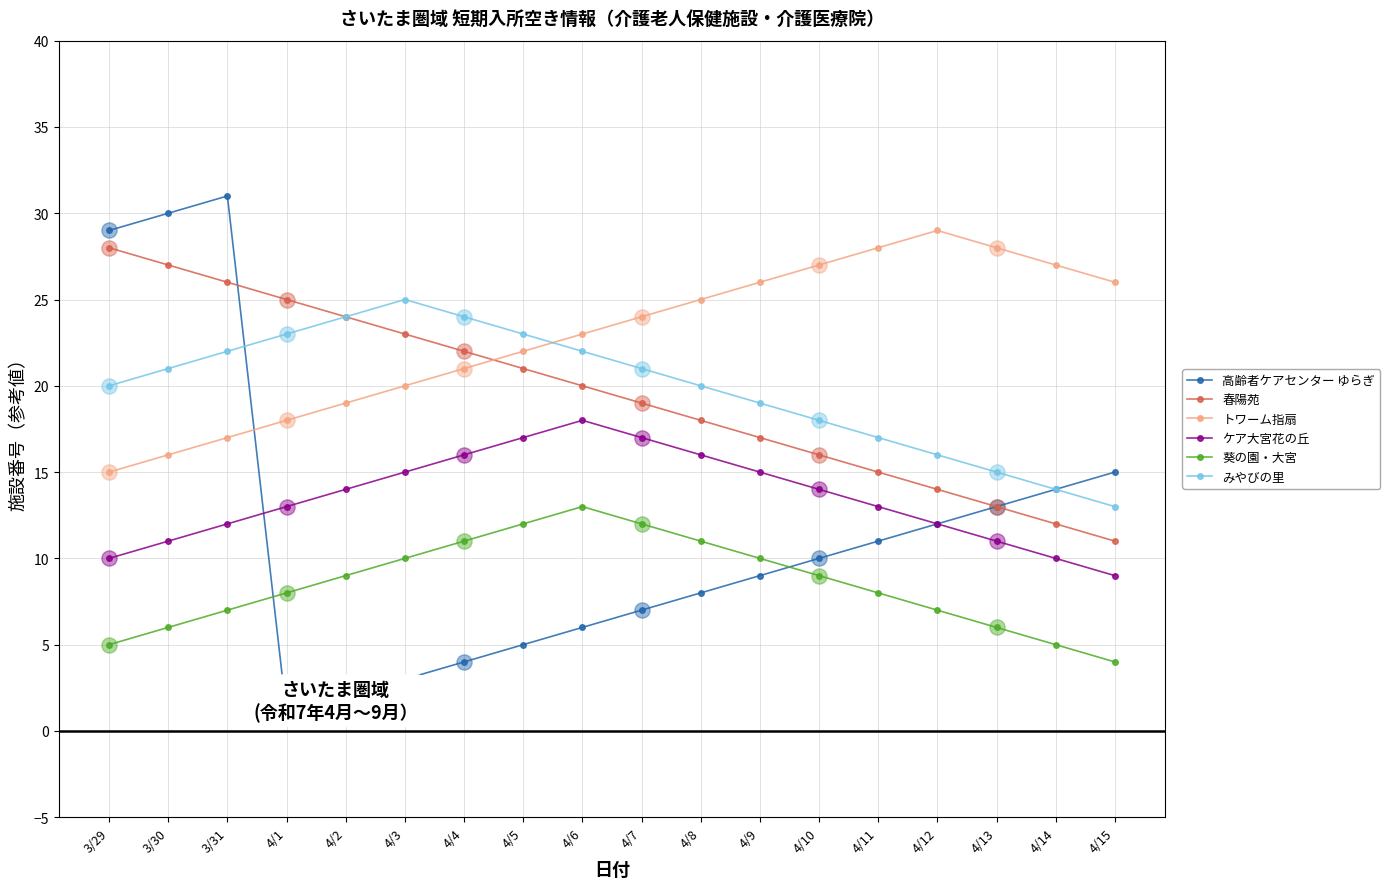

What is the total value across all series at 4/4?

98